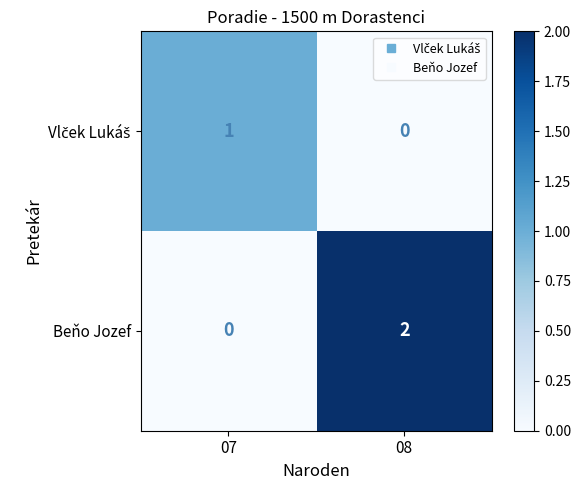

At which category is the sum across all series the highest?

08